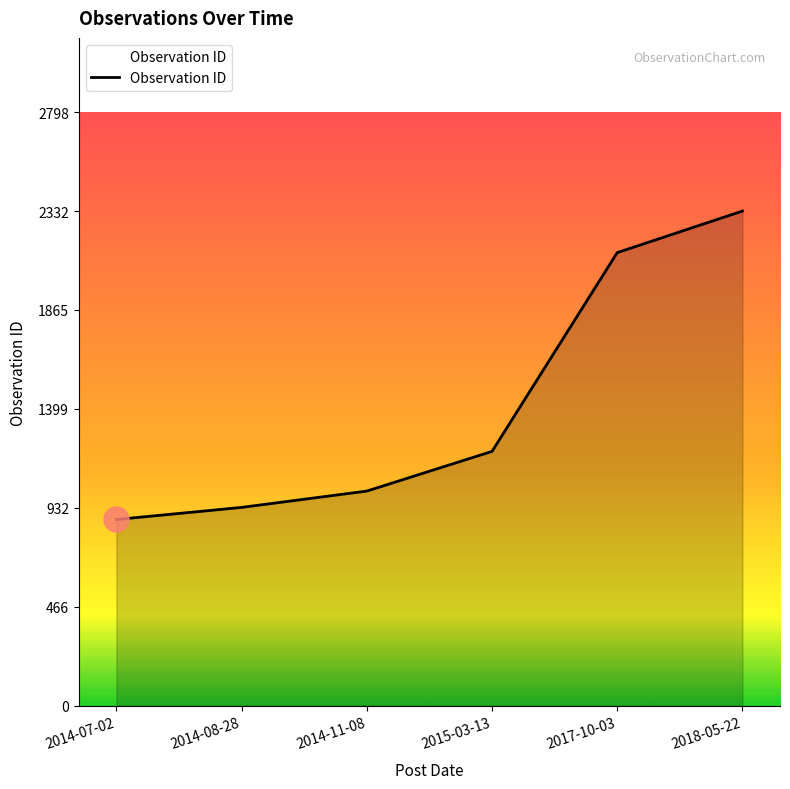

The value at 2014-07-02 is 1192. True or false?

False